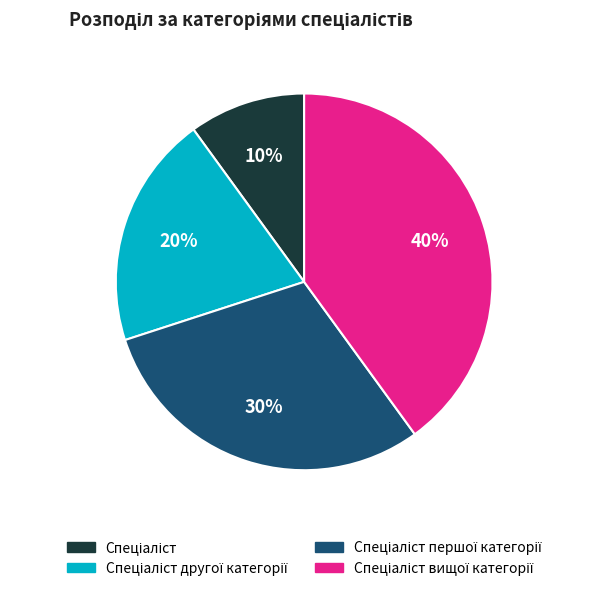

Count the number of slices in the pie.

4